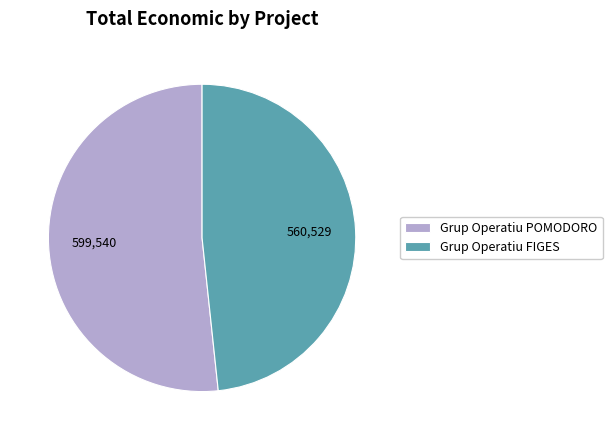

Count the number of slices in the pie.

2